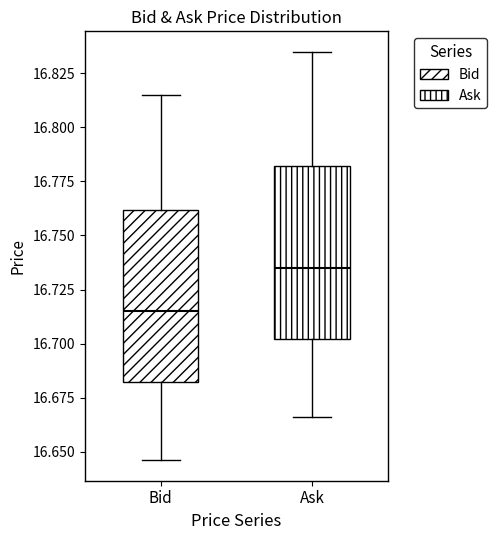

Reading left to right, read every box against the y-axis: the position of its median line, the range the box covers, and the ends of its whiskers. The values are not printed on the chart, so give them approximately, as read against the axis.

Bid: median 16.715, box 16.680 to 16.760, whiskers 16.645 to 16.815
Ask: median 16.735, box 16.700 to 16.780, whiskers 16.665 to 16.835